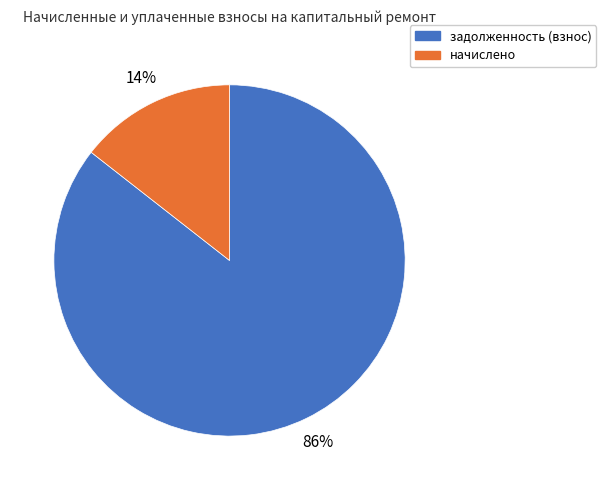

To the nearest percent, what is the combined percentage of начислено and задолженность (взнос)?

100%